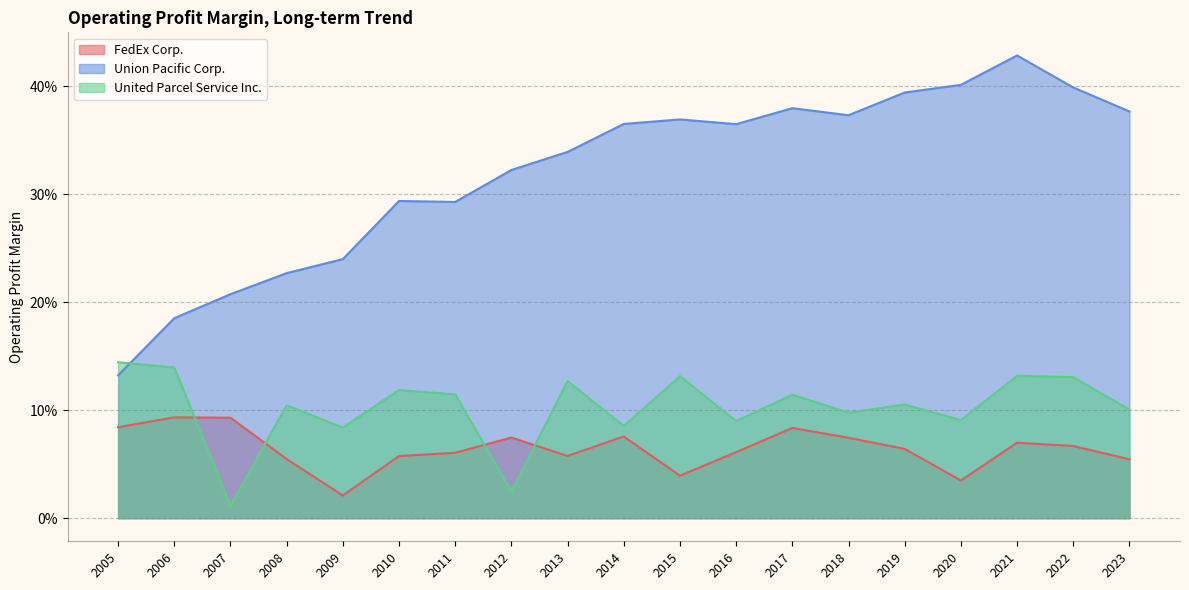

Rank the series at 2008 from highest to lowest value.

Union Pacific Corp., United Parcel Service Inc., FedEx Corp.